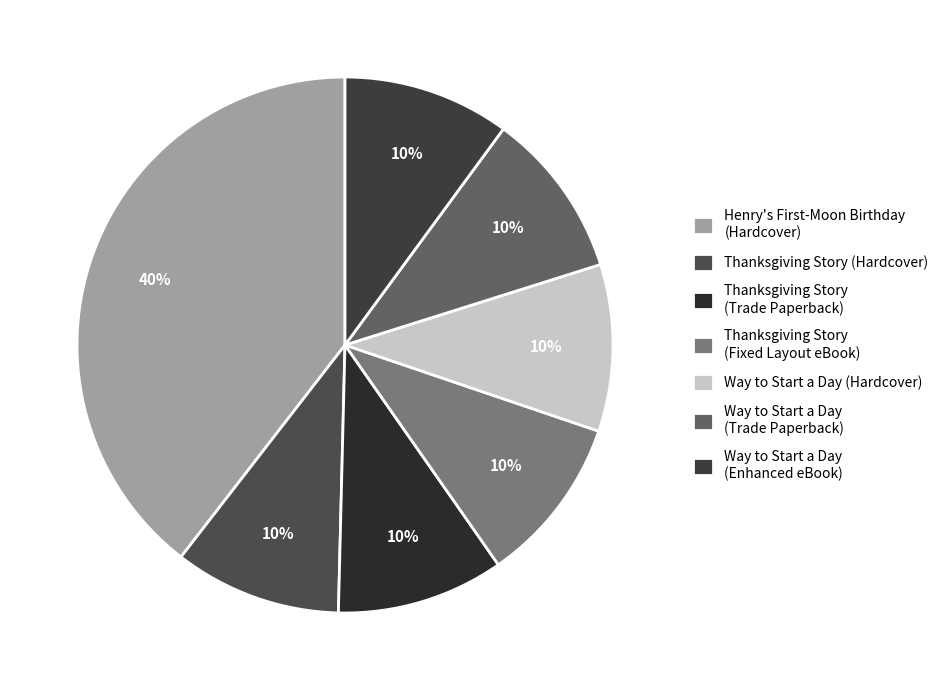

Which has a higher value, Thanksgiving Story (Hardcover) or Thanksgiving Story (Fixed Layout eBook)?

Thanksgiving Story (Hardcover)